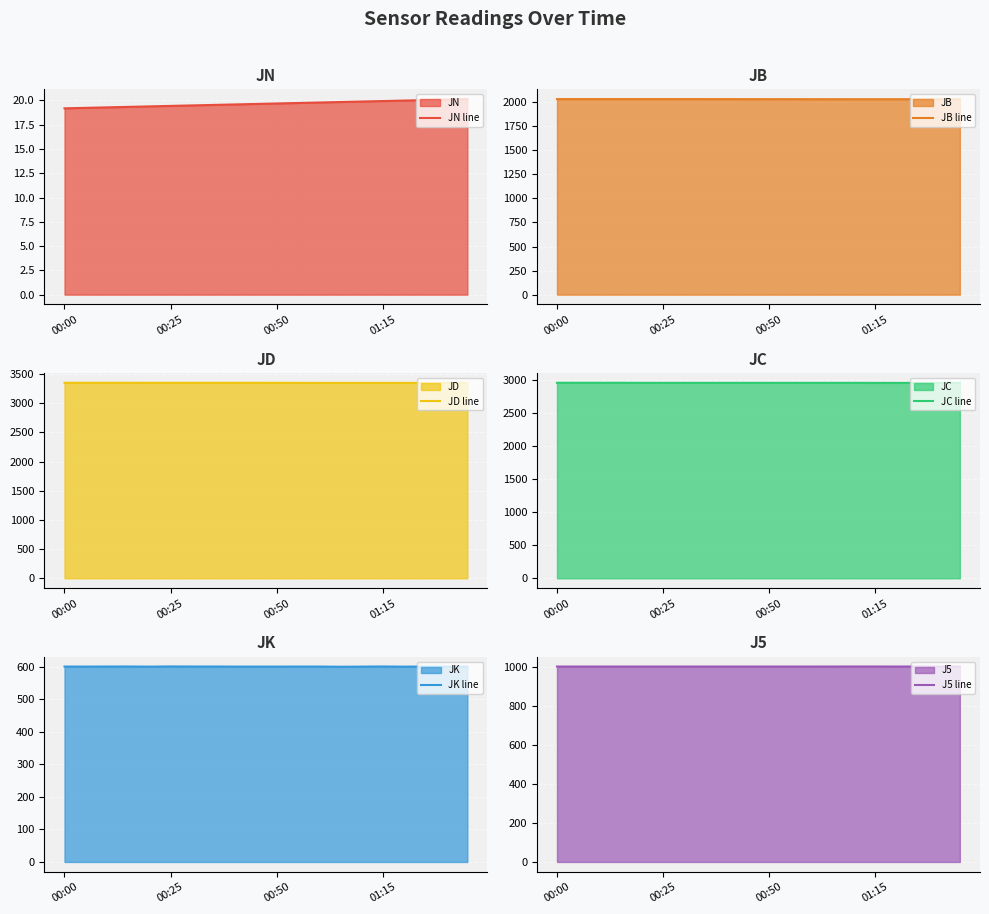

Is the value of JK line at 13 greater than the value of JB line at 6?

No